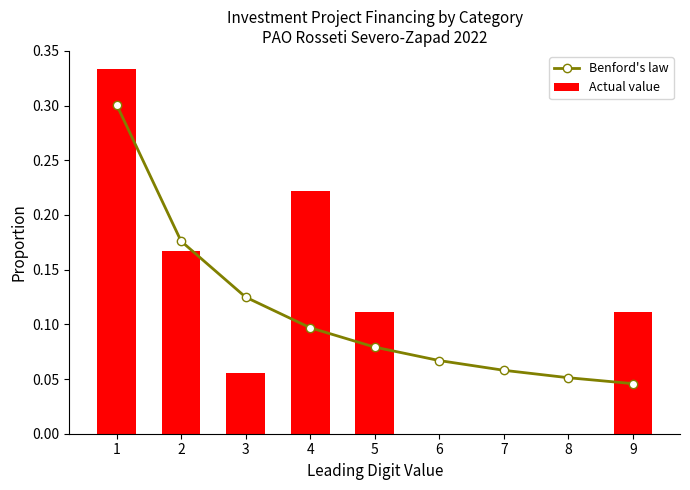

Does the chart contain stacked bars?

No